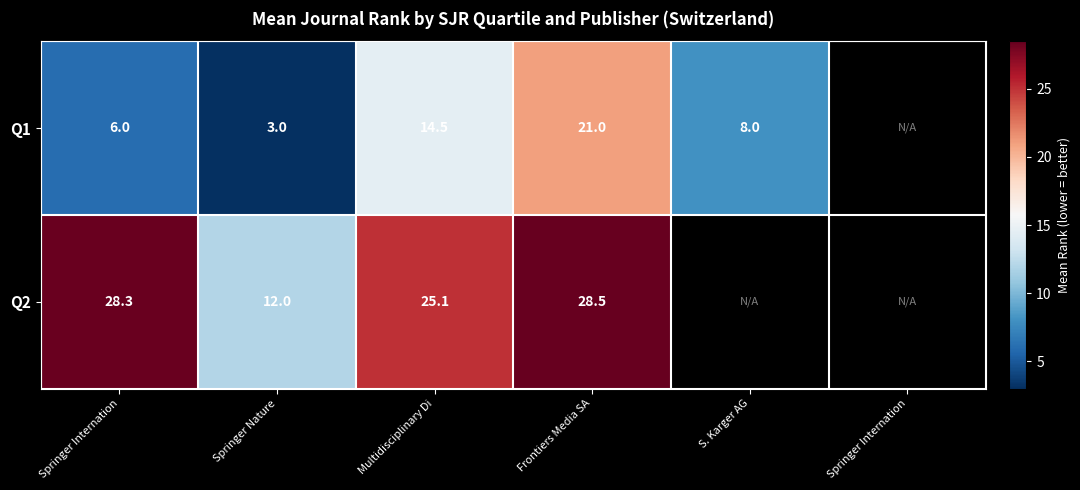

The Q2 series shows 28.5 at Frontiers Media SA. True or false?

True